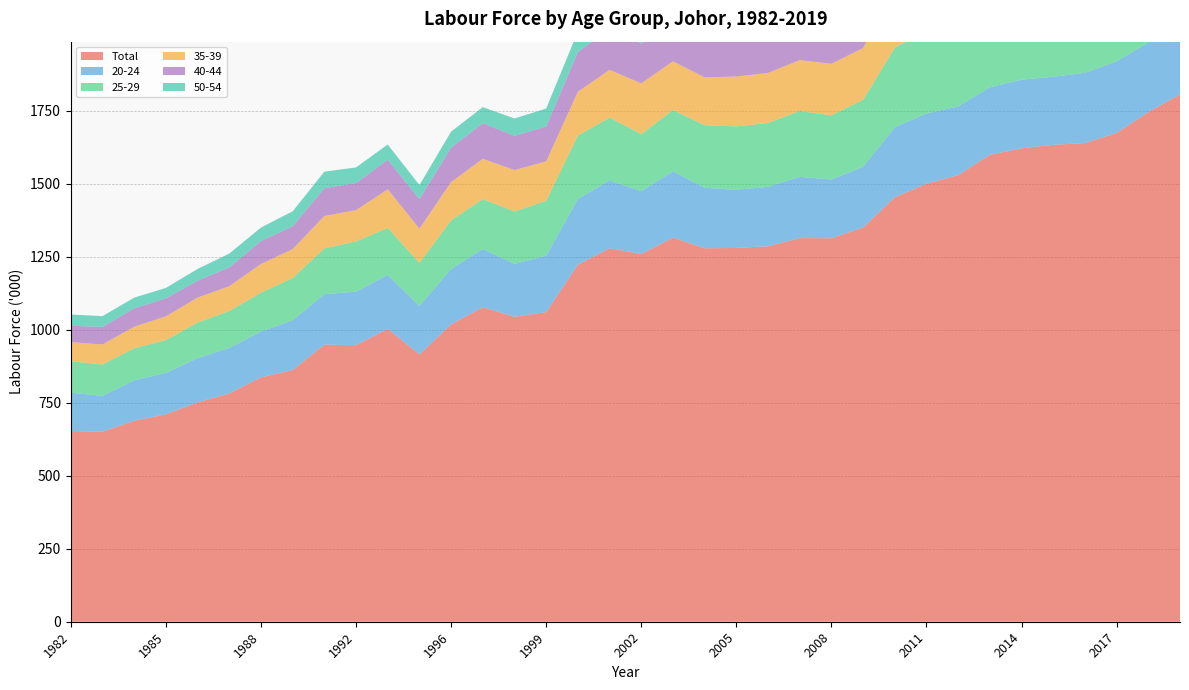

Reading right to left, what are all the values shown in this chart?

Total: 1805.7	1745.1	1673.8	1639.1	1633.2	1621.1	1598.9	1529.4	1499.9	1453.5	1350.0	1313.1	1313.6	1285.8	1280.0	1278.8	1315.3	1259.0	1279.0	1222.4	1060.4	1044.3	1076.9	1018.4	915.4	1003.0	947.1	949.1	861.8	837.0	781.8	751.2	710.4	688.2	650.9	653.1
20-24: 252.6	238.8	245.1	240.5	232.9	235.0	231.3	235.3	240.7	239.4	207.8	201.3	209.8	203.5	199.0	207.2	227.1	215.2	231.9	225.1	192.9	181.3	199.5	189.3	165.9	184.6	183.0	172.5	170.9	156.5	155.8	151.5	141.5	138.5	122.7	130.9
25-29: 292.9	291.2	288.9	280.8	276.6	281.6	278.9	280.6	282.9	272.8	229.5	219.6	225.6	218.8	217.1	214.1	209.6	195.4	215.5	217.2	188.2	179.2	170.8	166.9	147.2	161.0	172.1	156.9	144.2	133.4	126.5	121.8	112.6	109.9	107.4	107.6
35-39: 249.1	226.6	214.4	206.0	206.1	201.3	194.3	188.0	185.7	182.3	177.4	176.5	174.1	171.1	170.8	163.8	166.7	173.8	163.4	150.0	134.8	141.8	137.9	131.1	117.3	132.0	107.2	110.7	99.0	98.1	84.7	85.4	81.2	73.7	68.4	65.8
40-44: 195.6	192.3	183.3	181.1	179.5	176.3	177.6	166.0	163.8	160.2	164.9	156.1	156.9	150.9	149.4	144.9	146.8	136.6	141.6	136.2	119.6	117.2	122.1	118.1	101.3	101.4	93.0	95.3	78.2	78.7	64.7	58.1	61.7	63.2	60.0	56.3
50-54: 145.8	143.9	135.8	129.4	132.2	133.2	130.3	121.2	109.7	106.3	103.0	98.1	98.4	92.6	90.7	89.7	90.6	80.7	76.4	70.4	61.4	59.5	54.9	54.5	48.0	52.1	53.3	56.6	51.3	46.1	47.1	40.1	35.6	36.3	37.0	38.3